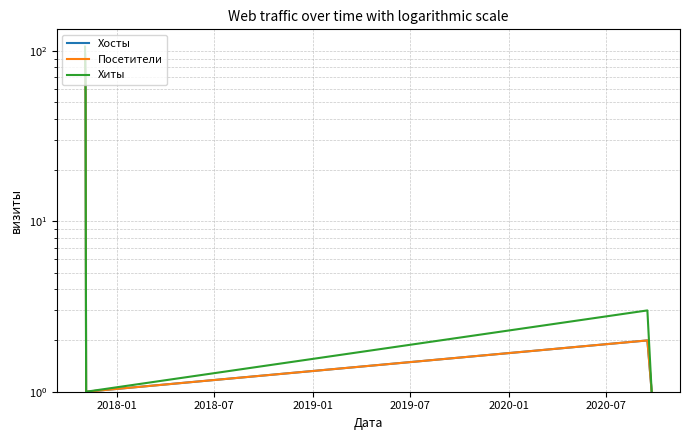

What is the difference between the maximum and minimum values in the Хиты series?

105